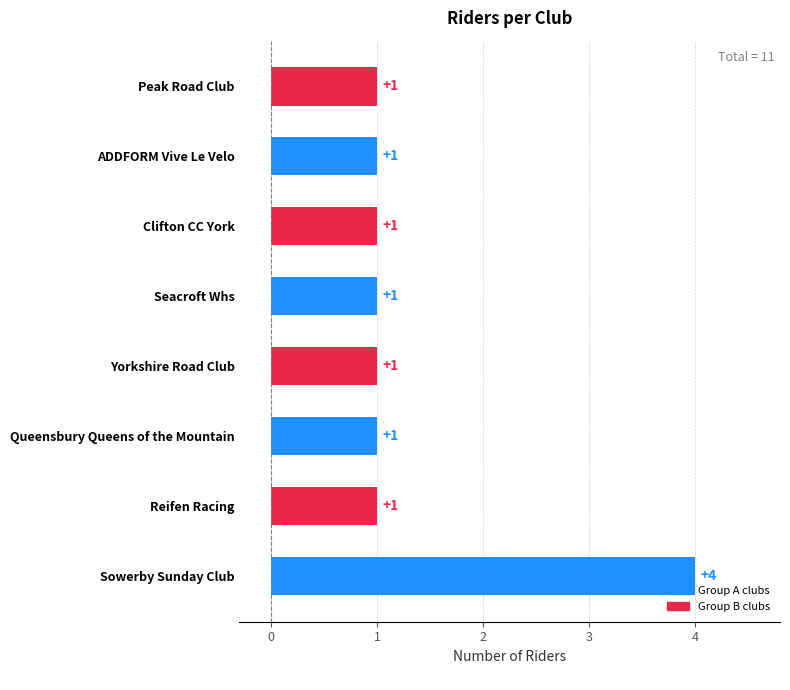

What is the greatest value displayed?

4